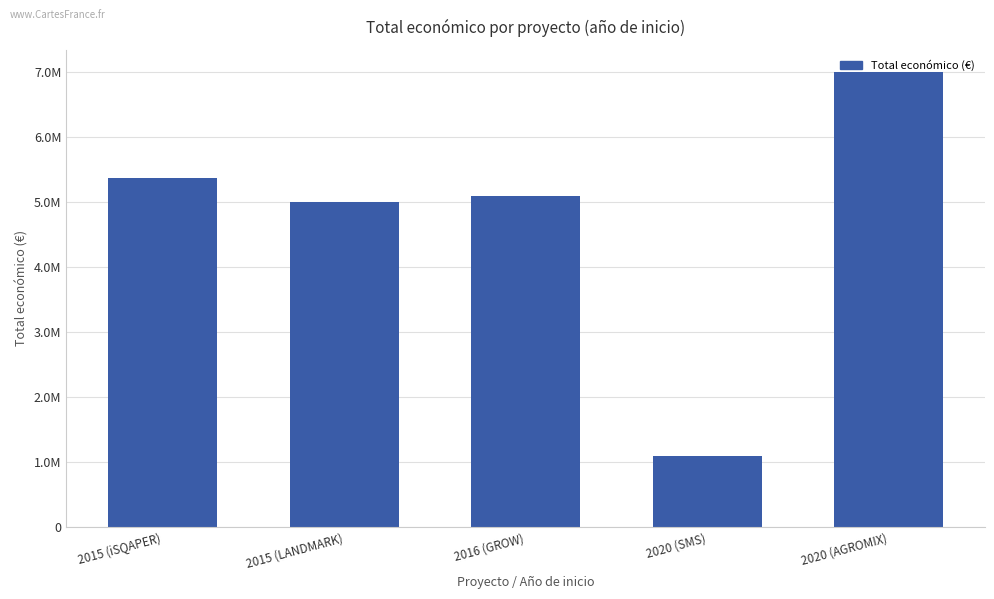

True or false: the data shows 2327639 at 2015 (iSQAPER).

False